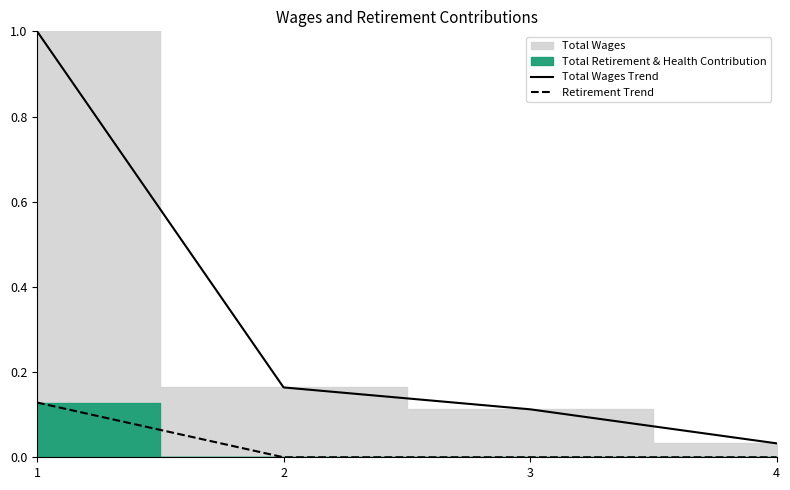

What is the difference between the highest and lowest values at 2?

0.2